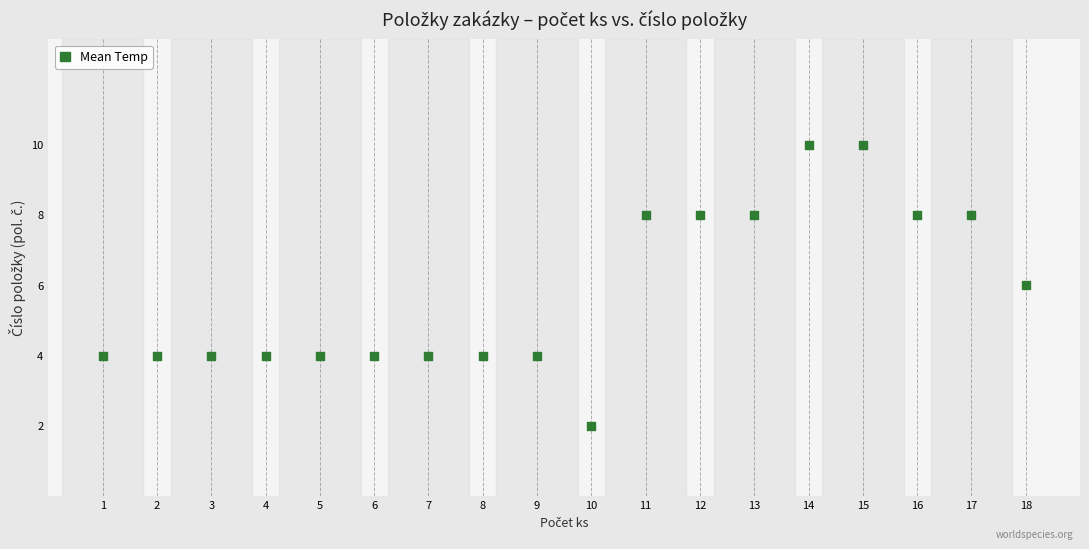

What is the range of Y values (max minus min)?

8